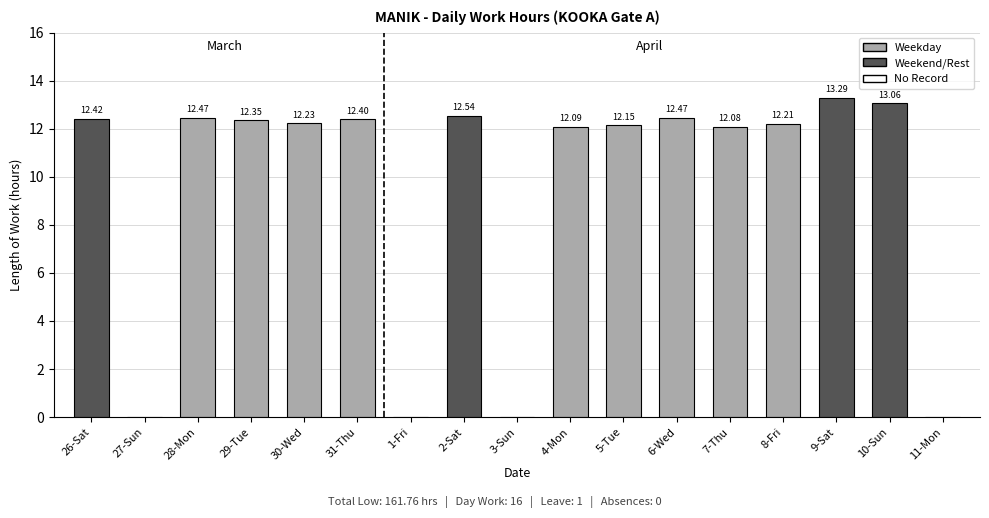

What is the sum of the values at 31-Thu and 30-Wed?

24.6